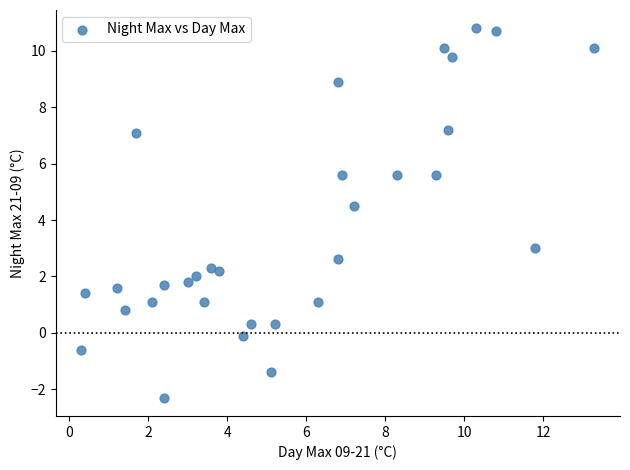

What is the range of X values (max minus min)?

13.0